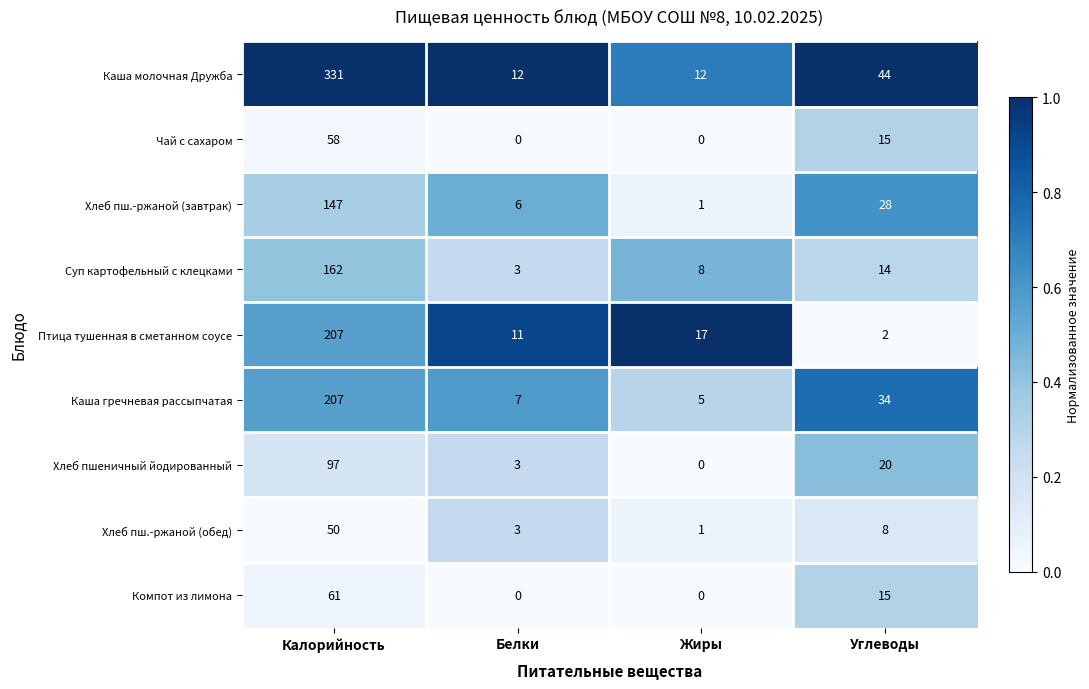

How many data points does each series have?

4